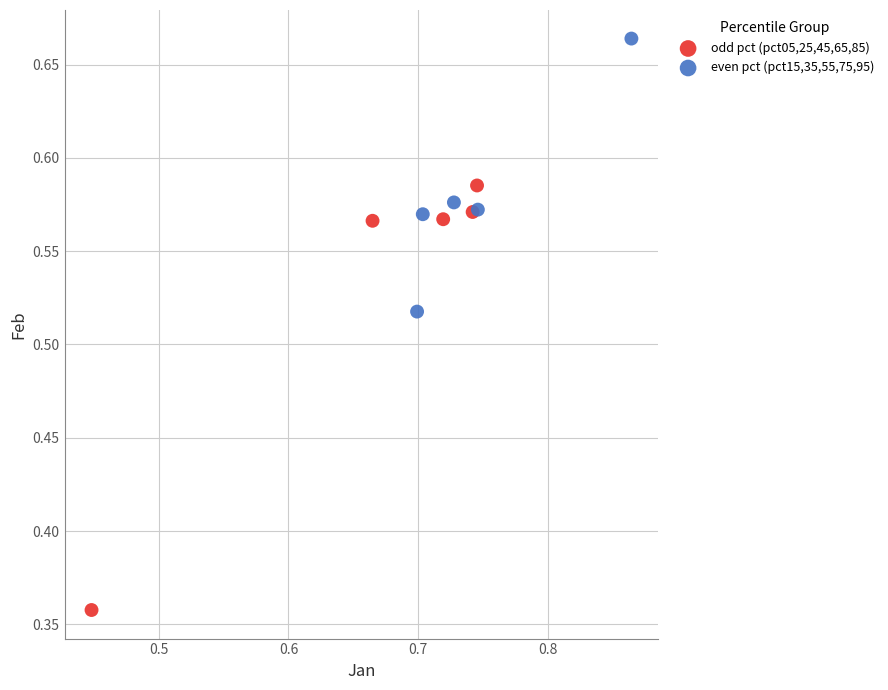

Which series has the largest Y range (max minus min)?

odd pct (pct05,25,45,65,85)